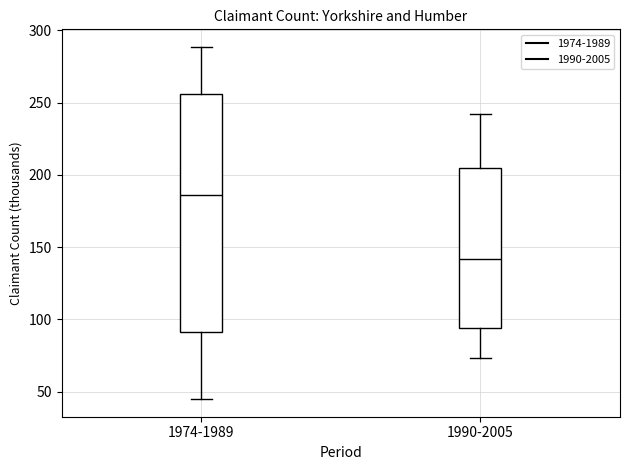

Where does the median line of the box for 1990-2005 sit on the y-axis? The values are not printed on the chart, so give them approximately, as read against the axis.

140